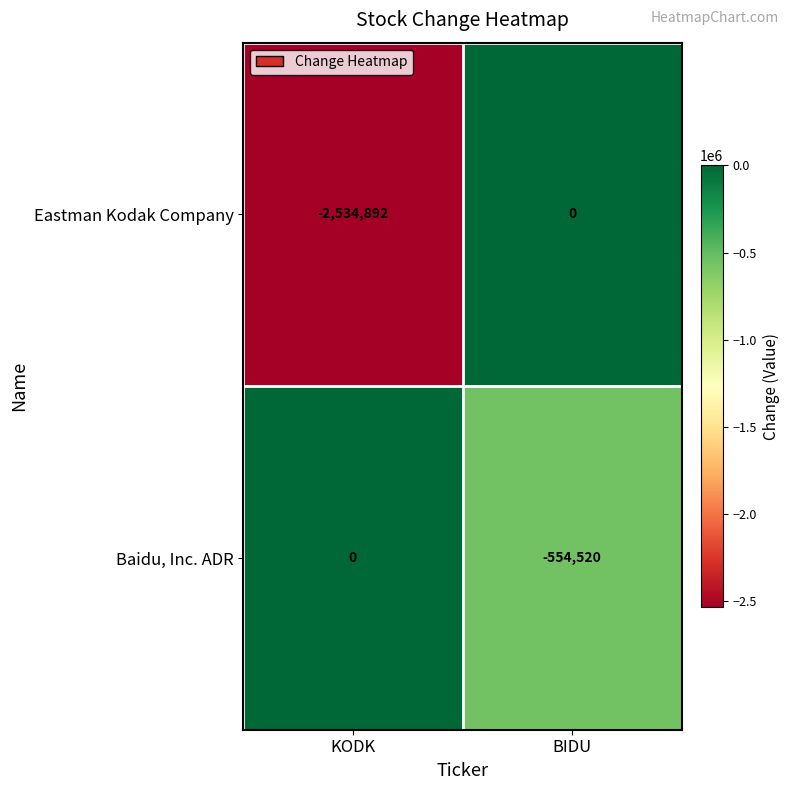

List the series in order of their overall mean, lowest first.

Eastman Kodak Company, Baidu, Inc. ADR